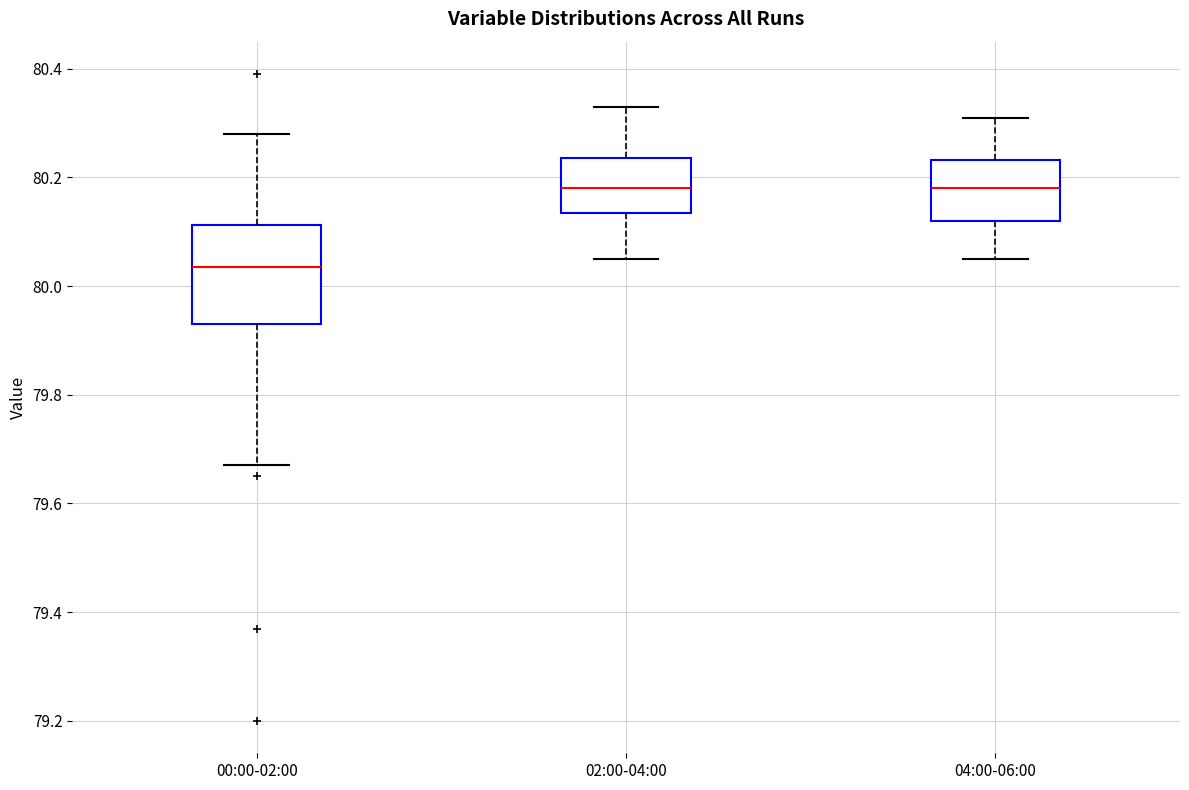

Reading left to right, read every box against the y-axis: the position of its median line, the range the box covers, and the ends of its whiskers. The values are not printed on the chart, so give them approximately, as read against the axis.

00:00-02:00: median 80.04, box 79.94 to 80.12, whiskers 79.68 to 80.28
02:00-04:00: median 80.18, box 80.14 to 80.24, whiskers 80.06 to 80.34
04:00-06:00: median 80.18, box 80.12 to 80.24, whiskers 80.06 to 80.32